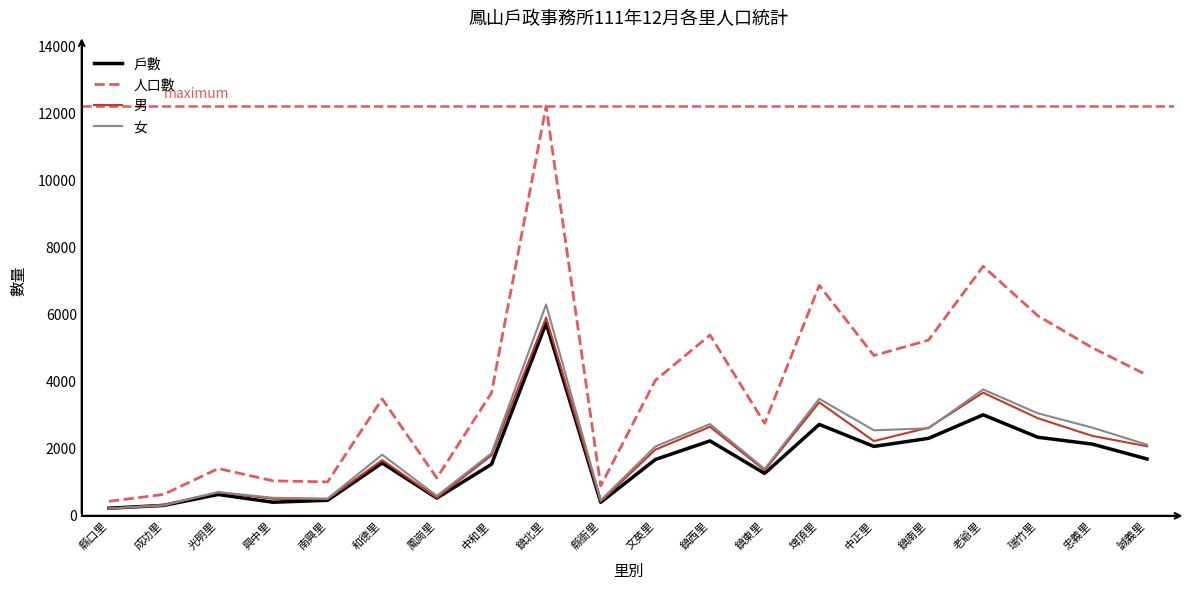

Is it true that 男 equals 497 at 南興里?

True